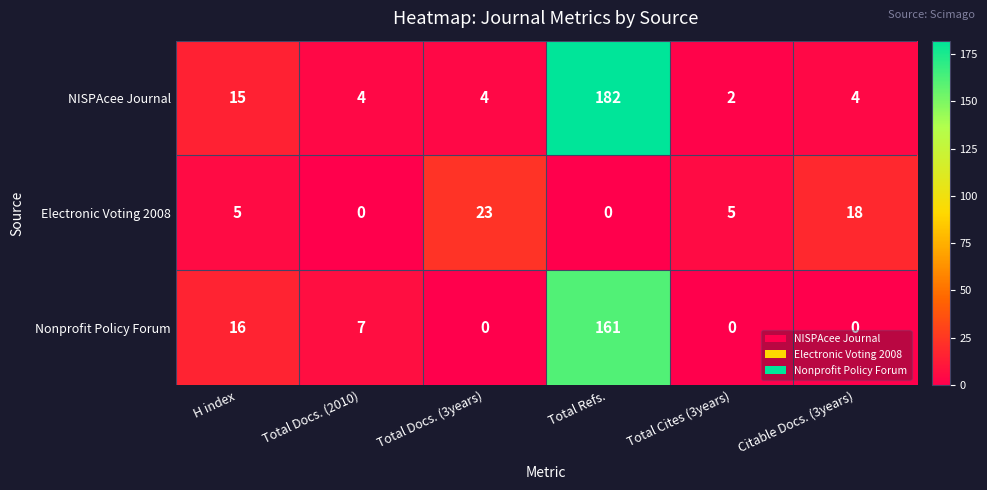

What is the average value of the NISPAcee Journal series?

35